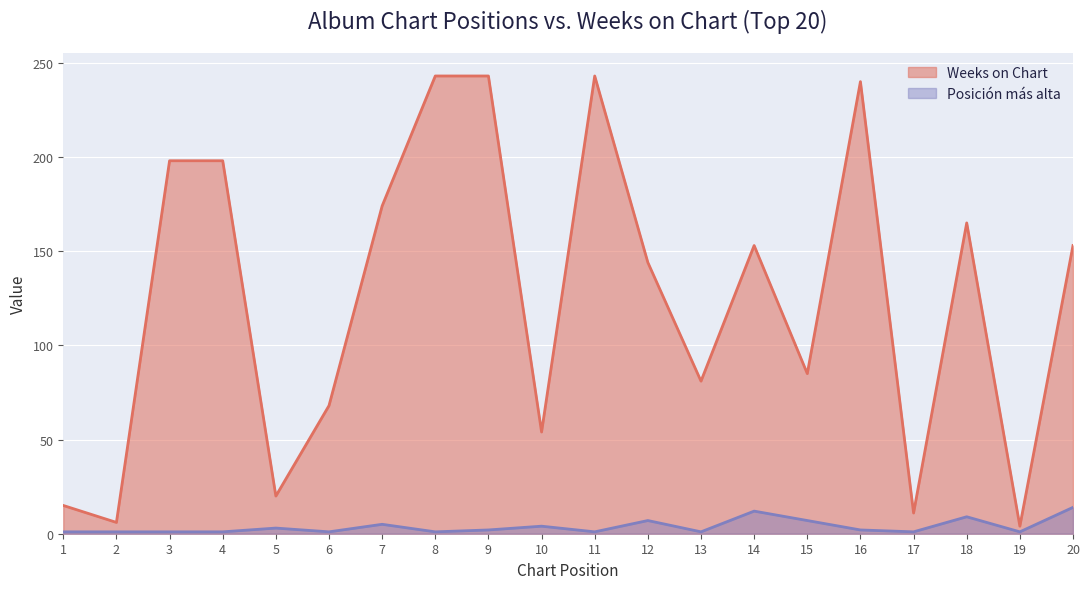

How many data points in Posición más alta are less than 2?

10